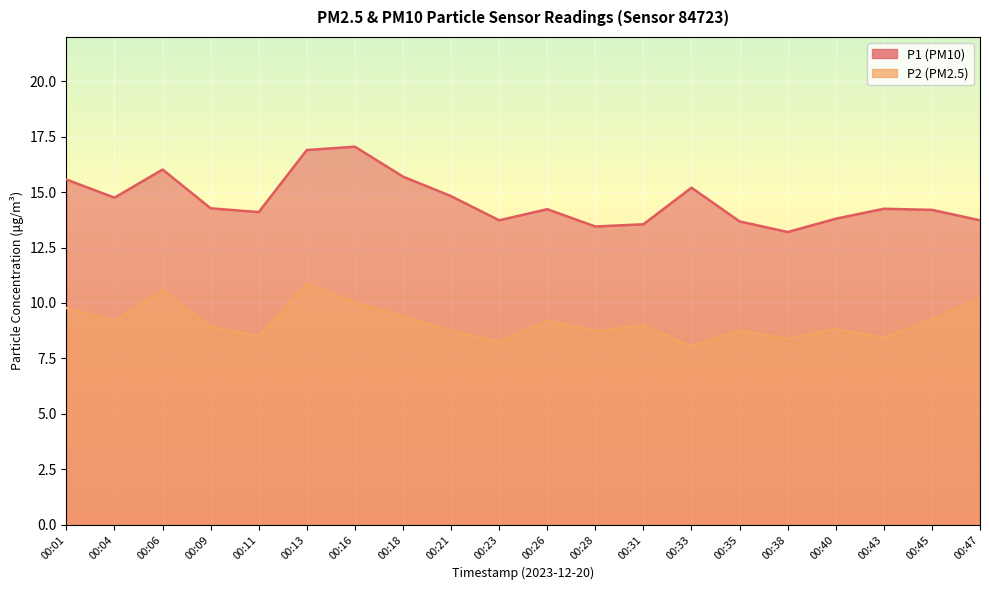

Is it true that P1 equals 4.2 at 00:47?

False